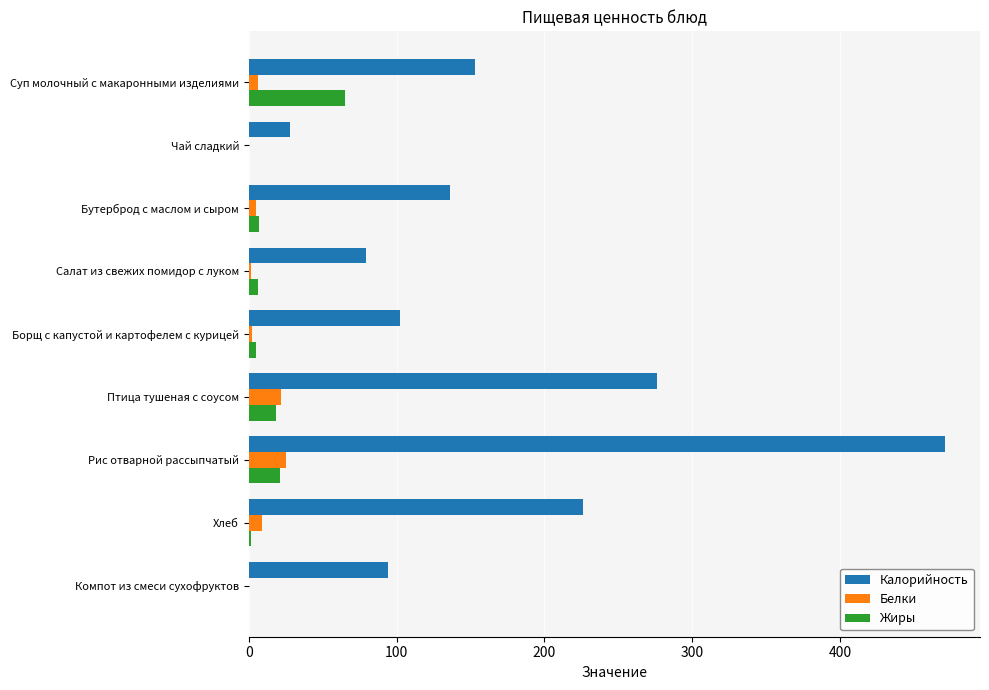

Which category has the highest value across all series?

Рис отварной рассыпчатый